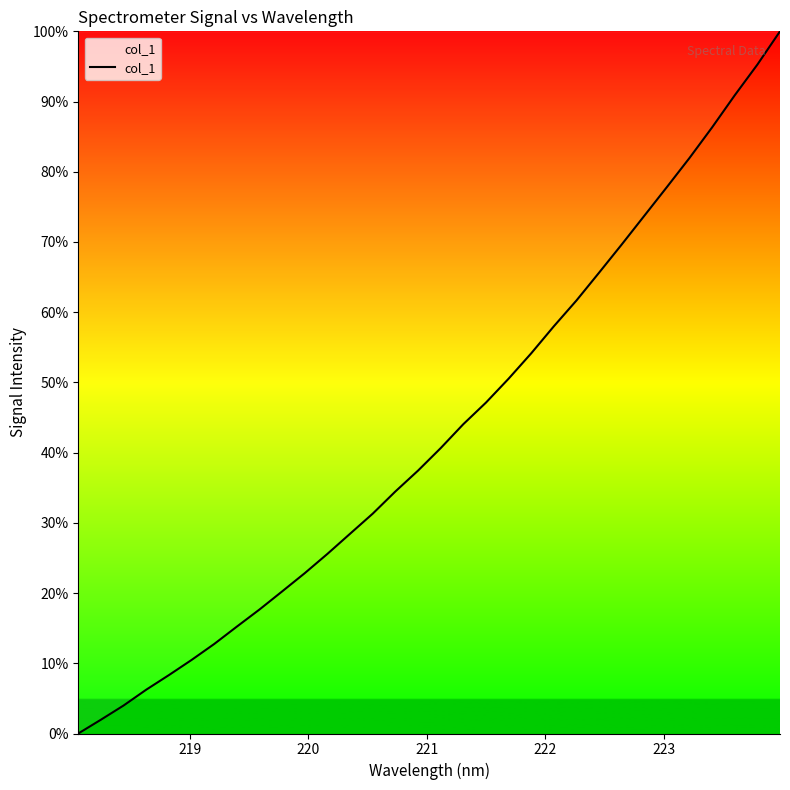

What is the greatest value displayed?

100.0